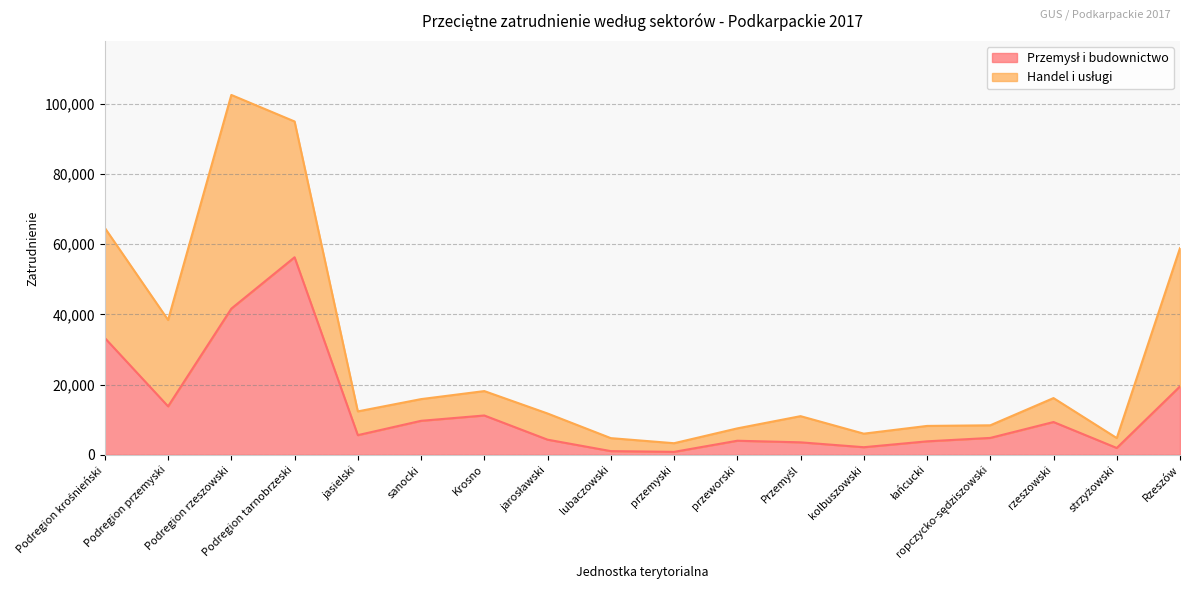

Reading left to right, list all the values displayed in this chart.

Podregion krośnieński=33288	Podregion przemyski=13823	Podregion rzeszowski=41663	Podregion tarnobrzeski=56302	jasielski=5614	sanocki=9697	Krosno=11215	jarosławski=4324	lubaczowski=1064	przemyski=846	przeworski=4022	Przemyśl=3566	kolbuszowski=2175	łańcucki=3849	ropczycko-sędziszowski=4825	rzeszowski=9352	strzyżowski=1957	Rzeszów=19506